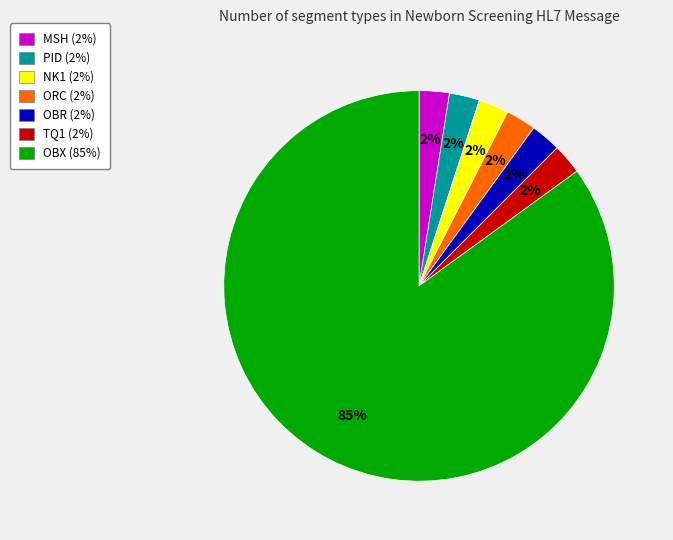

To the nearest percent, what portion does TQ1 represent?

2%